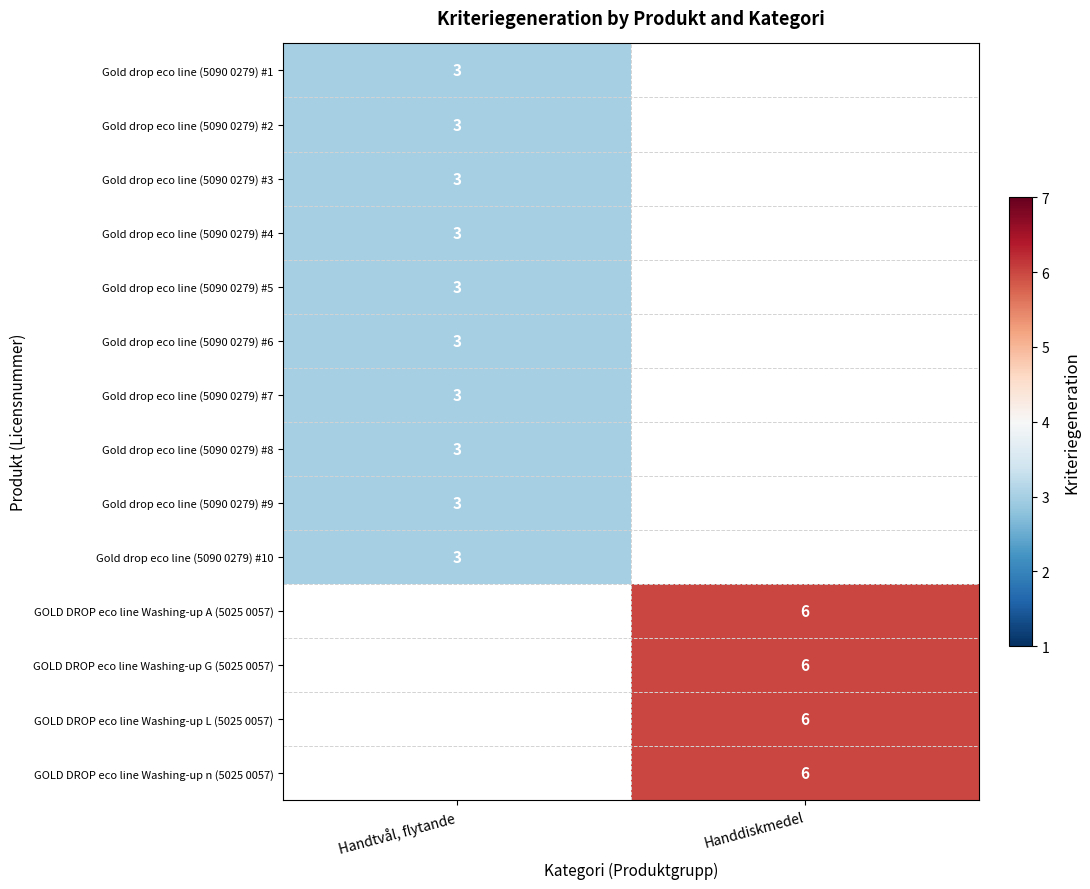

Is it true that GOLD DROP eco line Washing-up G (5025 0057) equals 10 at Handdiskmedel?

False